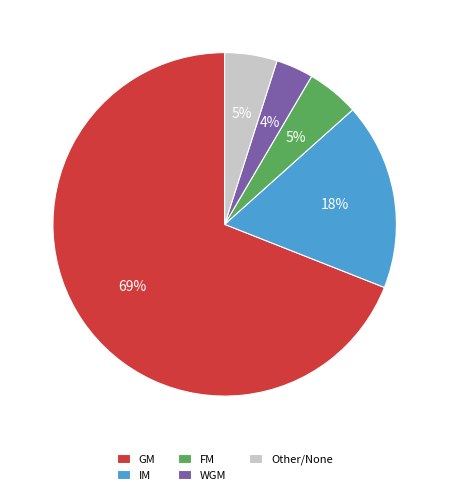

Does any single category account for the majority?

Yes